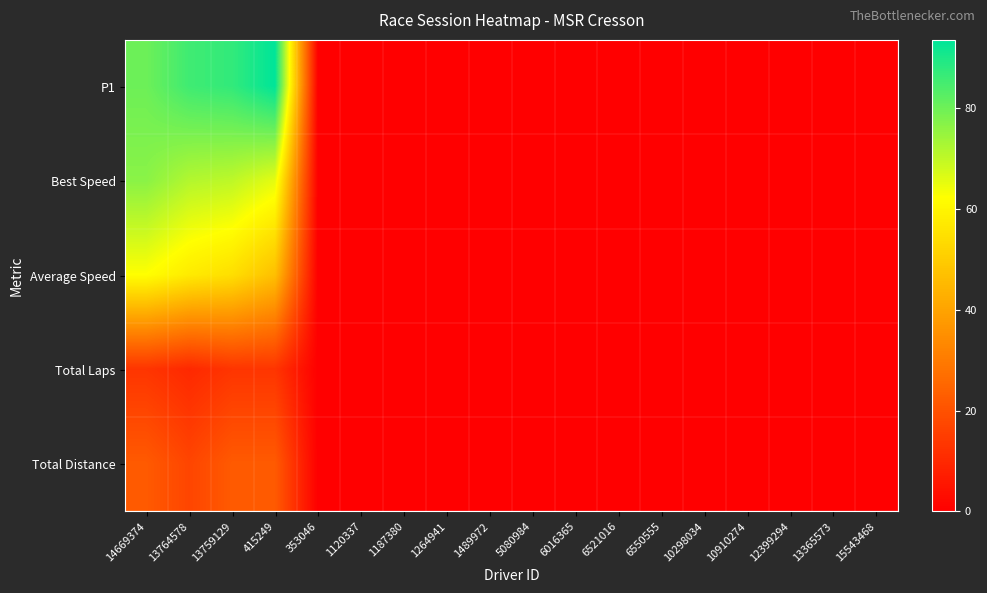

Reading right to left, list all the values displayed in this chart.

P1: 15543468=0.0	13365573=0.0	12399294=0.0	10910274=0.0	10298034=0.0	6550555=0.0	6521016=0.0	6016365=0.0	5080984=0.0	1489972=0.0	1264941=0.0	1187380=0.0	1120337=0.0	353046=0.0	415249=93.4	13759129=87.1	13764578=85.6	14669374=80.0
Best Speed: 15543468=0.0	13365573=0.0	12399294=0.0	10910274=0.0	10298034=0.0	6550555=0.0	6521016=0.0	6016365=0.0	5080984=0.0	1489972=0.0	1264941=0.0	1187380=0.0	1120337=0.0	353046=0.0	415249=65.5	13759129=70.2	13764578=71.5	14669374=76.5
Average Speed: 15543468=0.0	13365573=0.0	12399294=0.0	10910274=0.0	10298034=0.0	6550555=0.0	6521016=0.0	6016365=0.0	5080984=0.0	1489972=0.0	1264941=0.0	1187380=0.0	1120337=0.0	353046=0.0	415249=46.9	13759129=54.5	13764578=57.4	14669374=62.2
Total Laps: 15543468=0.0	13365573=0.0	12399294=0.0	10910274=0.0	10298034=0.0	6550555=0.0	6521016=0.0	6016365=0.0	5080984=0.0	1489972=0.0	1264941=0.0	1187380=0.0	1120337=0.0	353046=0.0	415249=13.0	13759129=13.0	13764578=10.0	14669374=13.0
Total Distance: 15543468=0.0	13365573=0.0	12399294=0.0	10910274=0.0	10298034=0.0	6550555=0.0	6521016=0.0	6016365=0.0	5080984=0.0	1489972=0.0	1264941=0.0	1187380=0.0	1120337=0.0	353046=0.0	415249=22.1	13759129=22.1	13764578=17.0	14669374=22.1